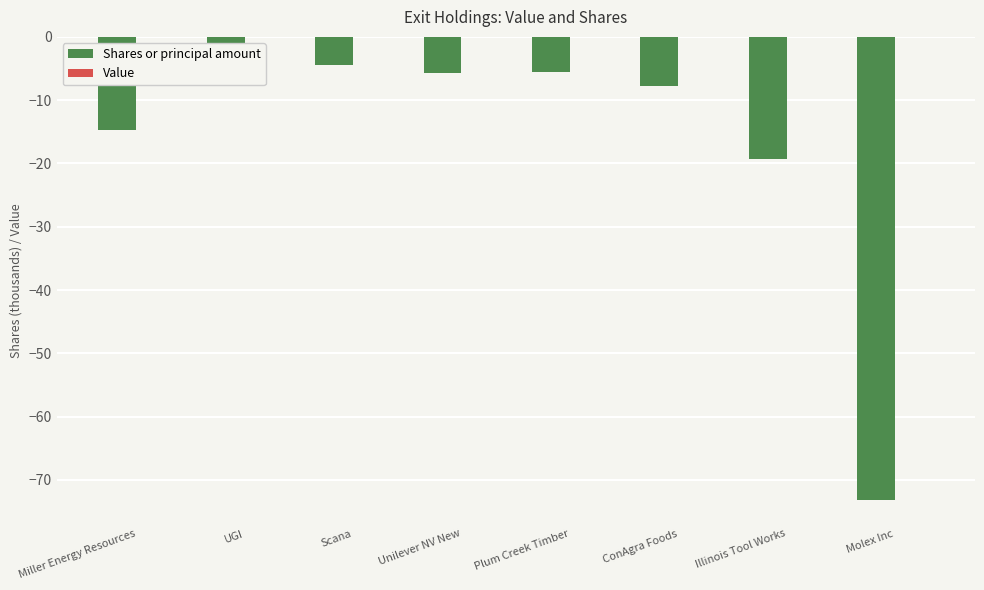

At which label is the value closest to -38?

Illinois Tool Works